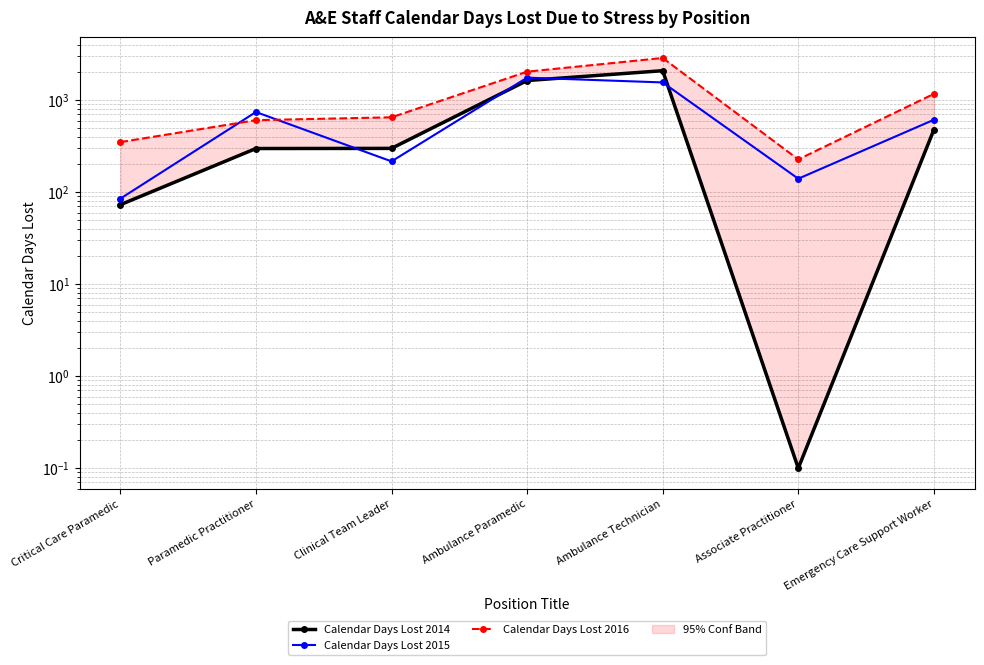

Between which two adjacent categories do Calendar Days Lost 2016 and Calendar Days Lost 2015 first intersect?

Critical Care Paramedic and Paramedic Practitioner